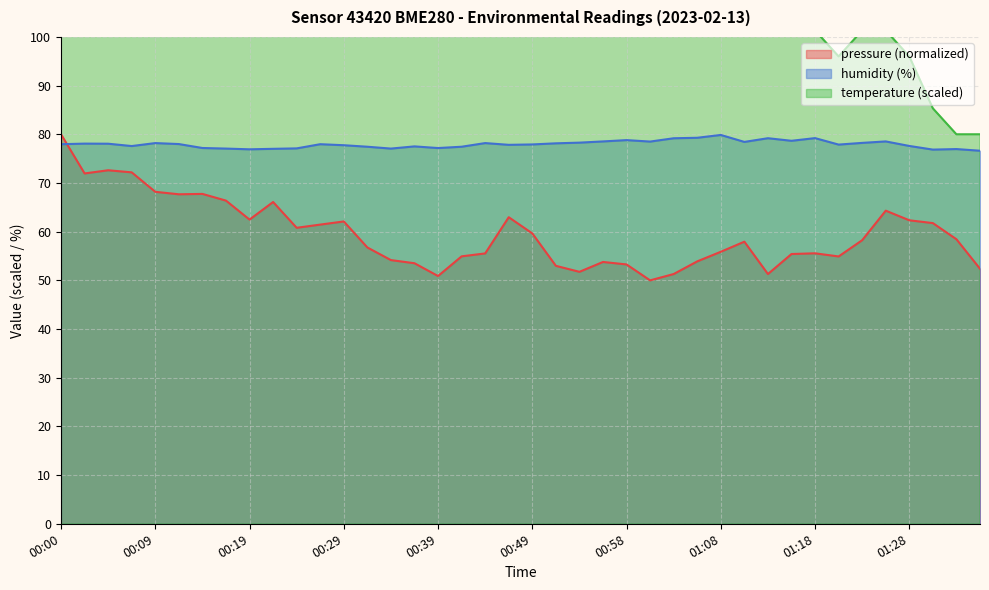

Where does the humidity series first go above 77?

00:00